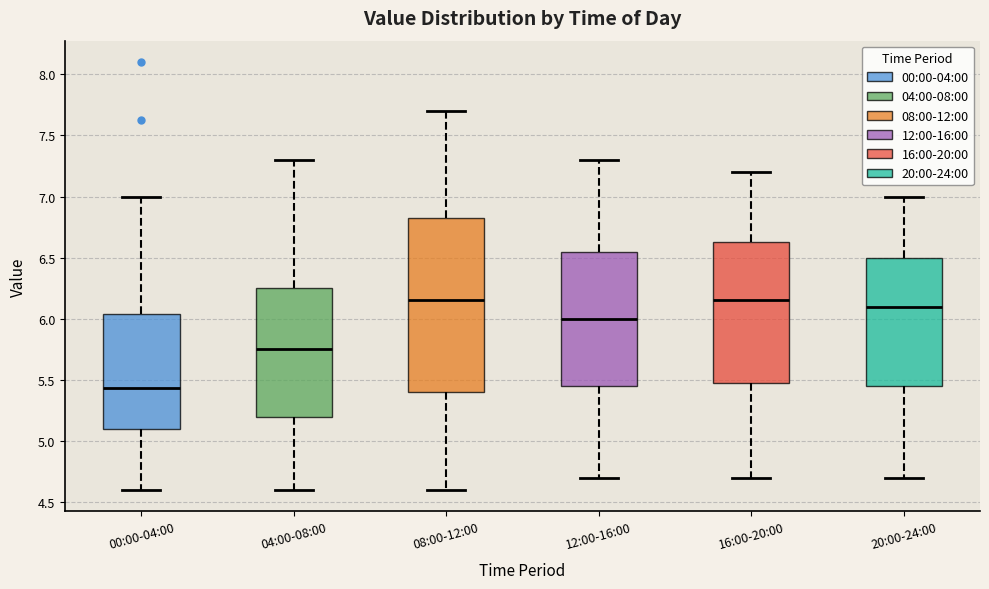

Where does the median line of the box for 08:00-12:00 sit on the y-axis? The values are not printed on the chart, so give them approximately, as read against the axis.

6.15